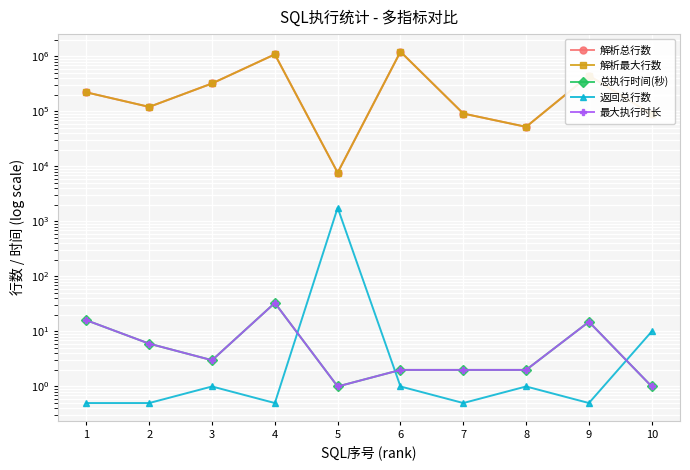

Rank the series at 7 from lowest to highest value.

返回总行数, 总执行时间(秒), 最大执行时长, 解析总行数, 解析最大行数